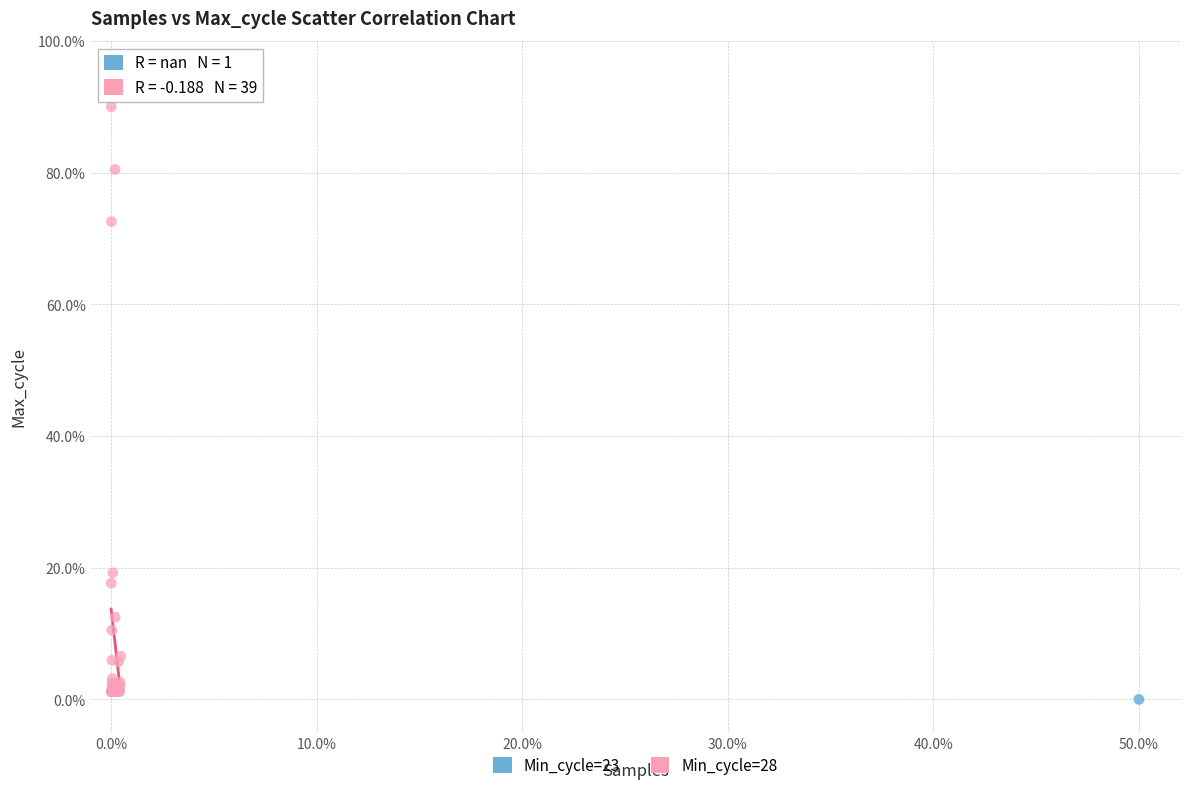

What are all the series names shown in the legend?

Min_cycle=23, Min_cycle=28